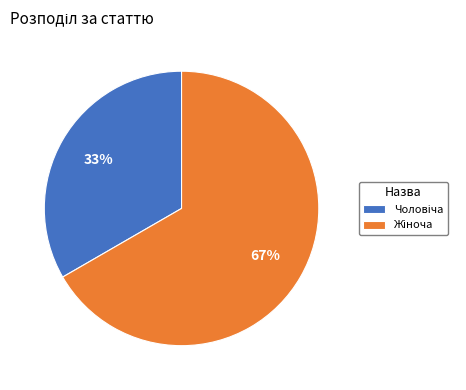

Does any single category account for the majority?

Yes